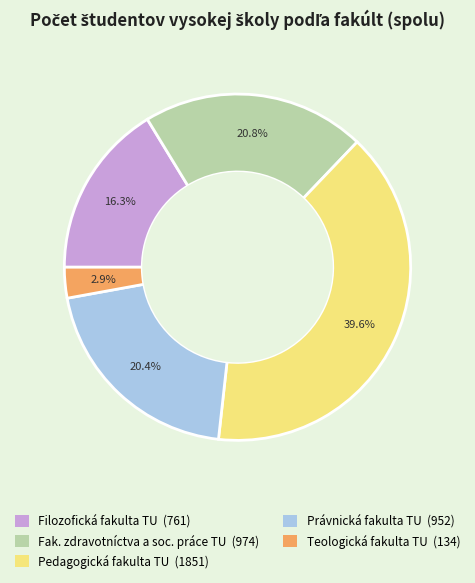

Is there a majority slice in this chart?

No